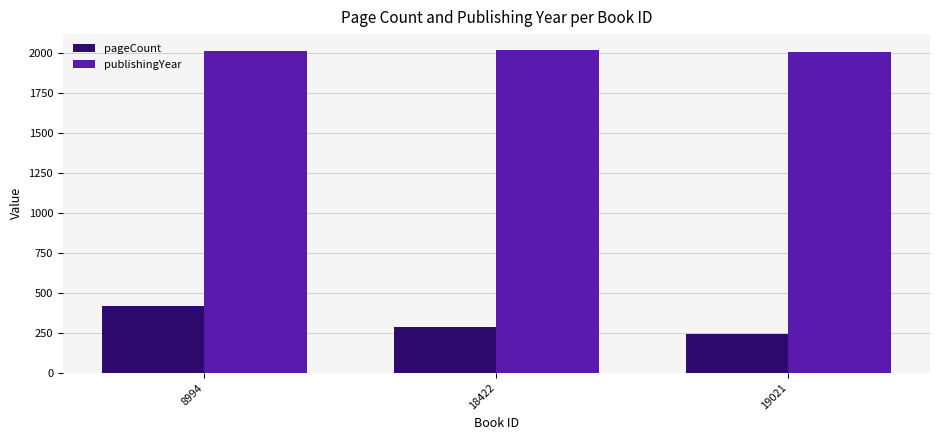

True or false: publishingYear has a value of 2957 at 18422.

False